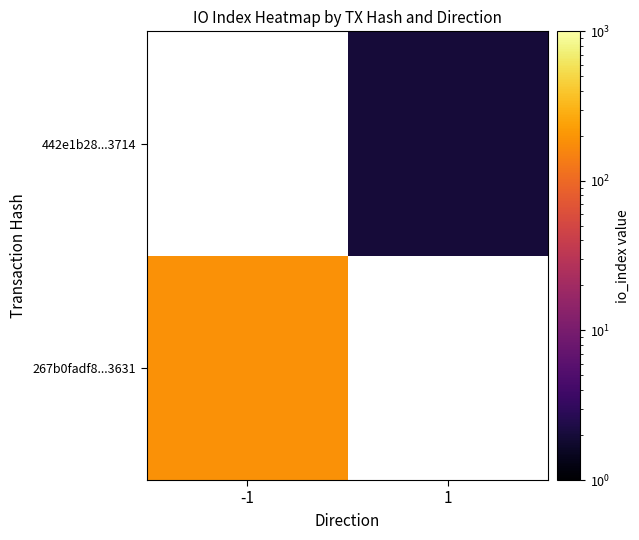

Rank the series by their average value, from highest to lowest.

267b0fadf8...3631, 442e1b28...3714